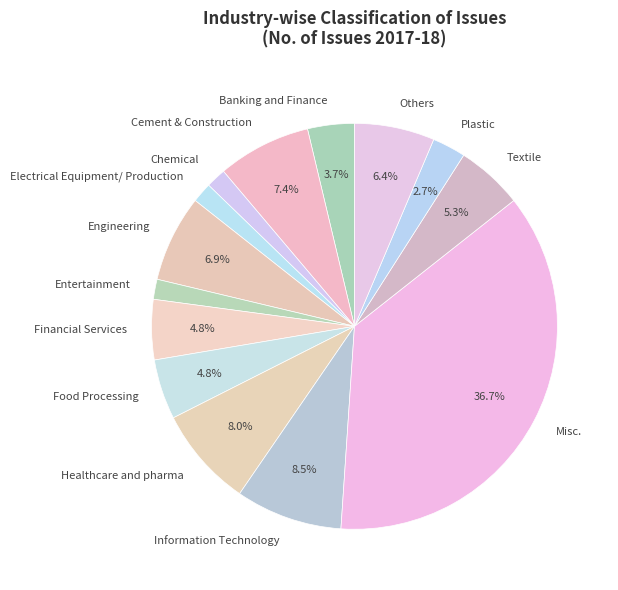

Approximately how many times larger is the value at Others compared to Electrical Equipment/ Production?

4.0